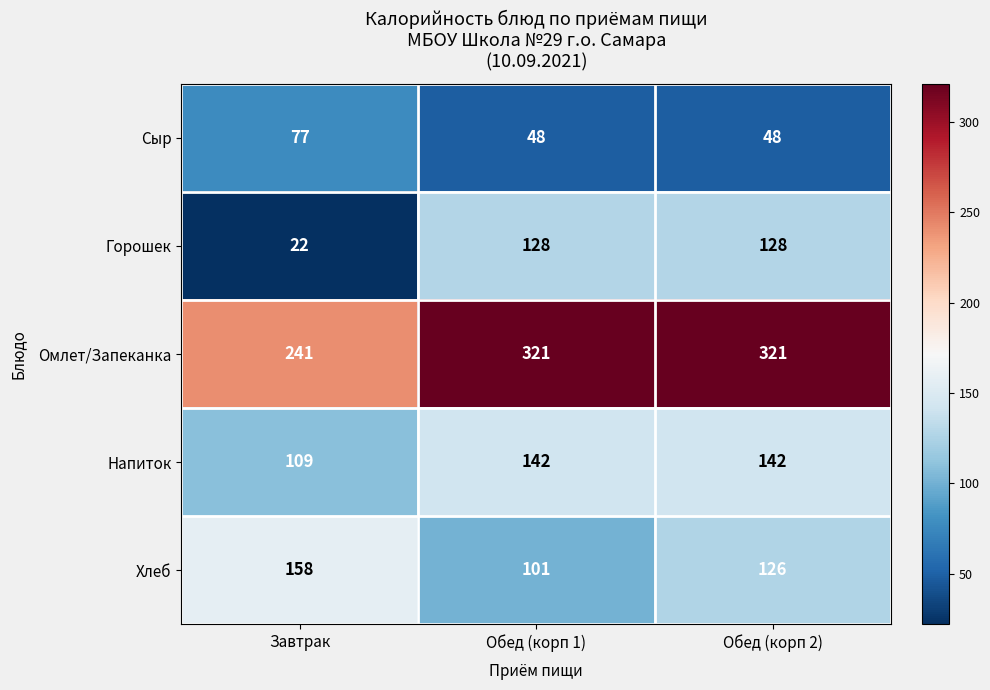

Reading right to left, list all the values displayed in this chart.

Сыр: Обед (корп 2)=48	Обед (корп 1)=48	Завтрак=77
Горошек: Обед (корп 2)=128	Обед (корп 1)=128	Завтрак=22
Омлет/Запеканка: Обед (корп 2)=321	Обед (корп 1)=321	Завтрак=241
Напиток: Обед (корп 2)=142	Обед (корп 1)=142	Завтрак=109
Хлеб: Обед (корп 2)=126	Обед (корп 1)=101	Завтрак=158